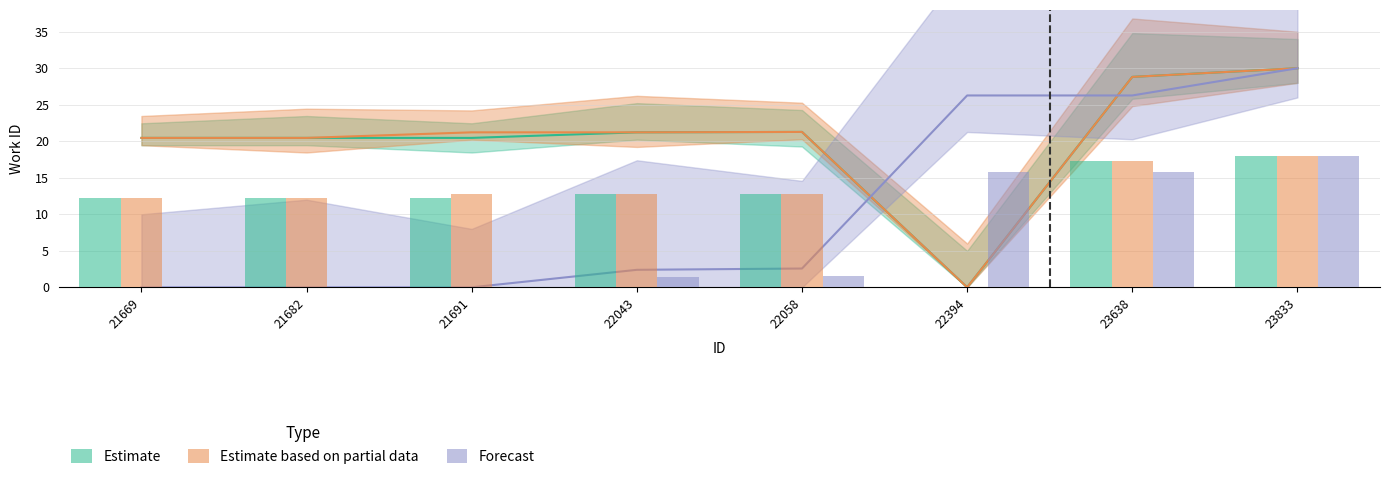

At which label does Estimate reach its minimum?

22394